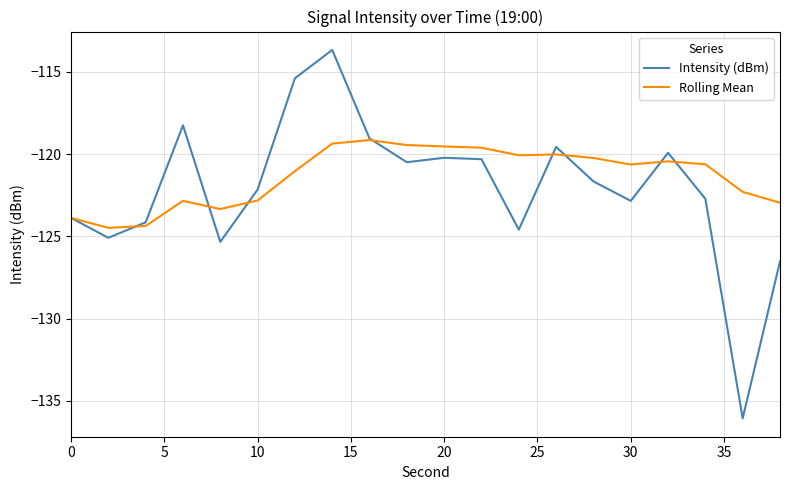

Which series has the widest spread of values?

Intensity (dBm)